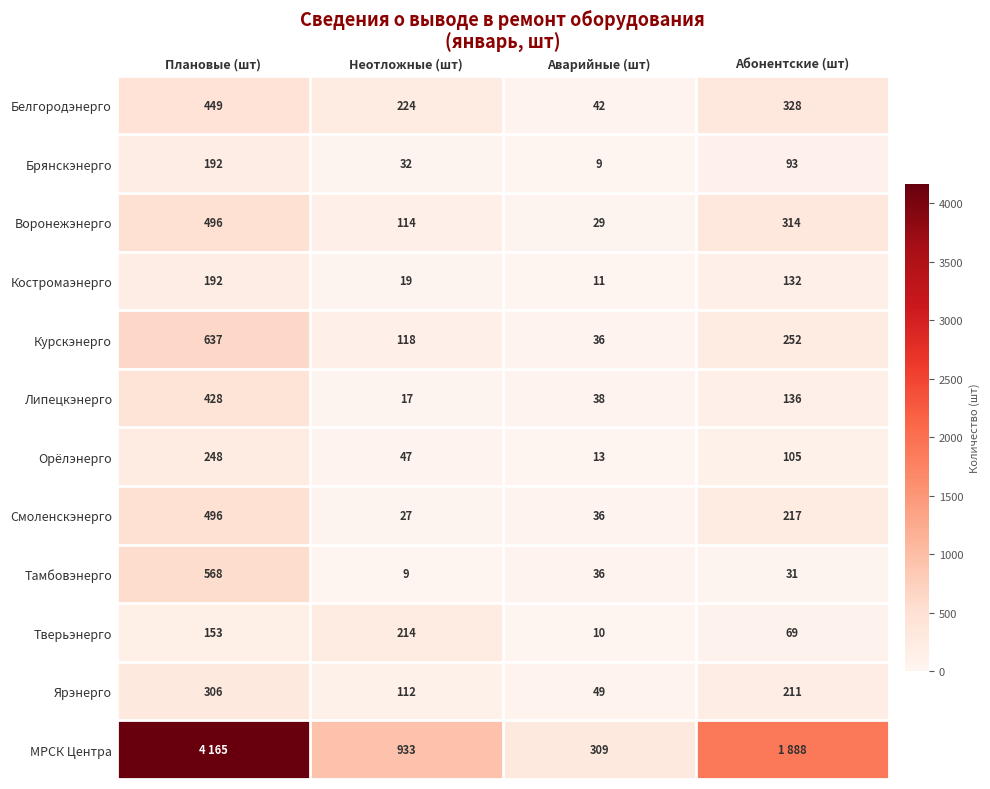

At which category is the sum across all series the highest?

Плановые (шт)